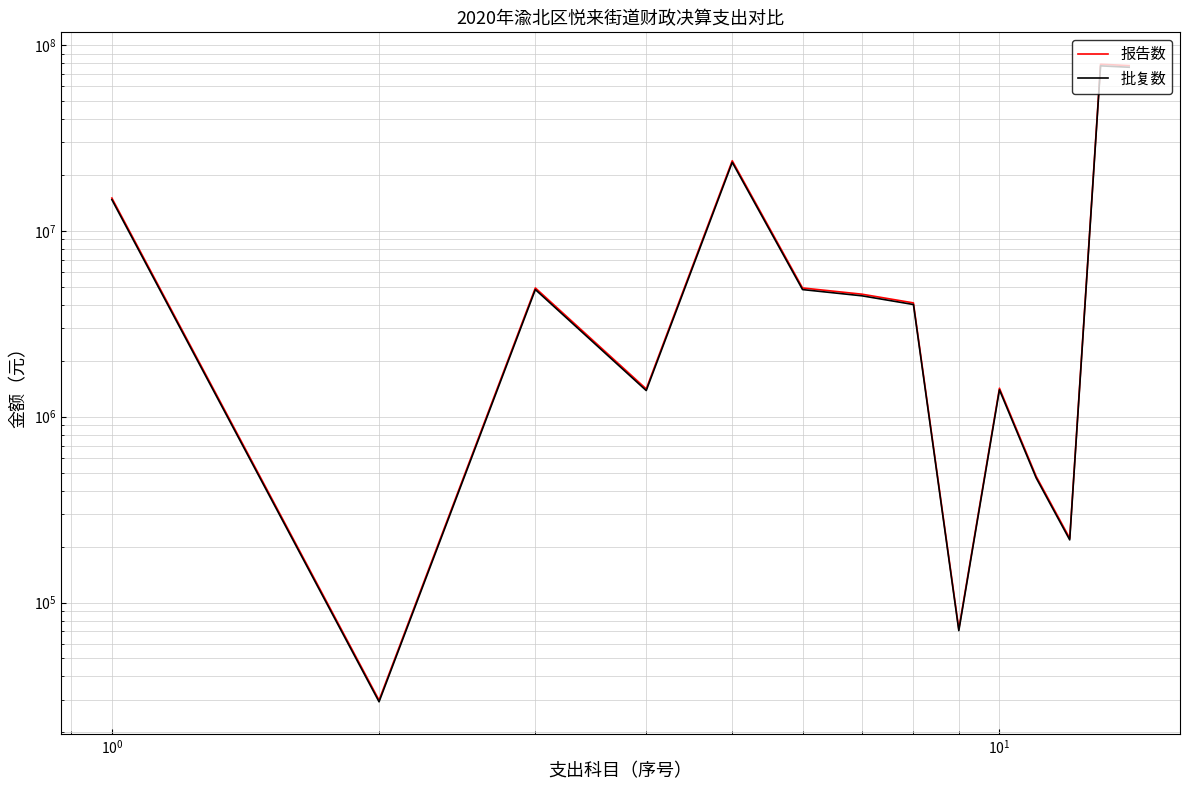

True or false: 报告数 has more than 0 points higher than both neighbors.

True